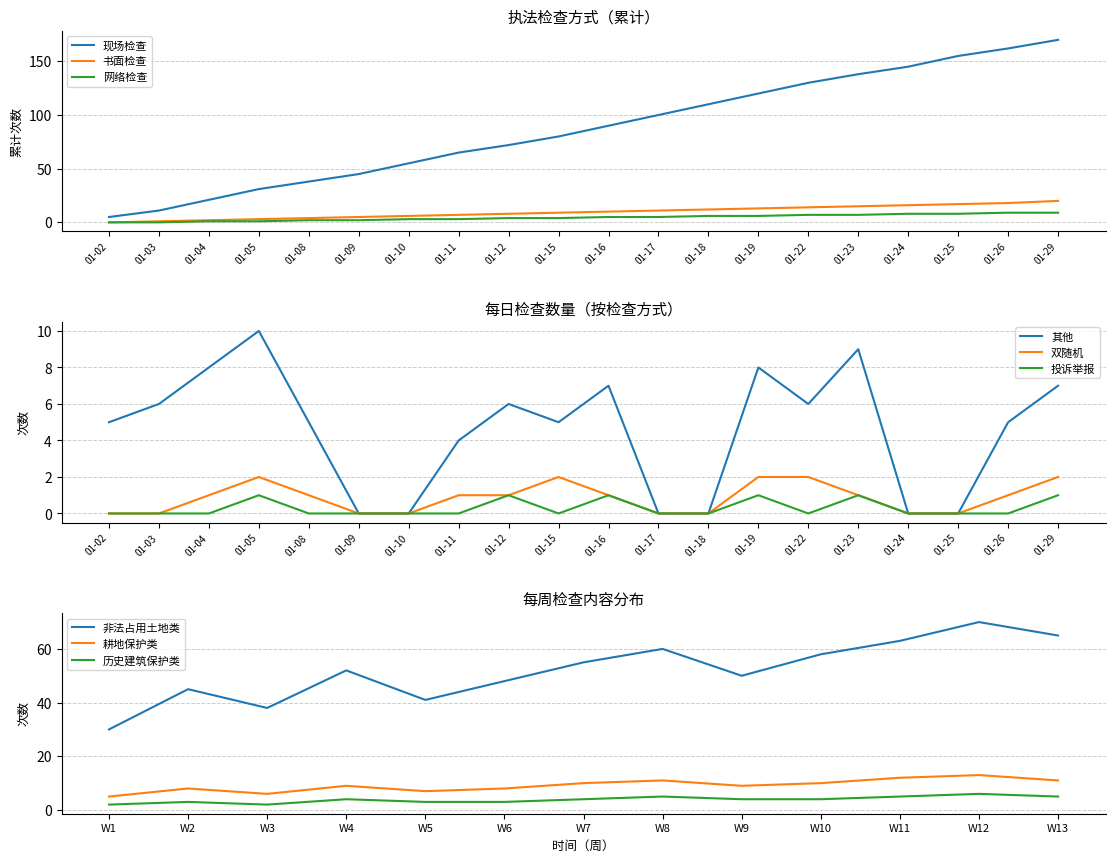

How many positive values does the 书面检查 series have?

19